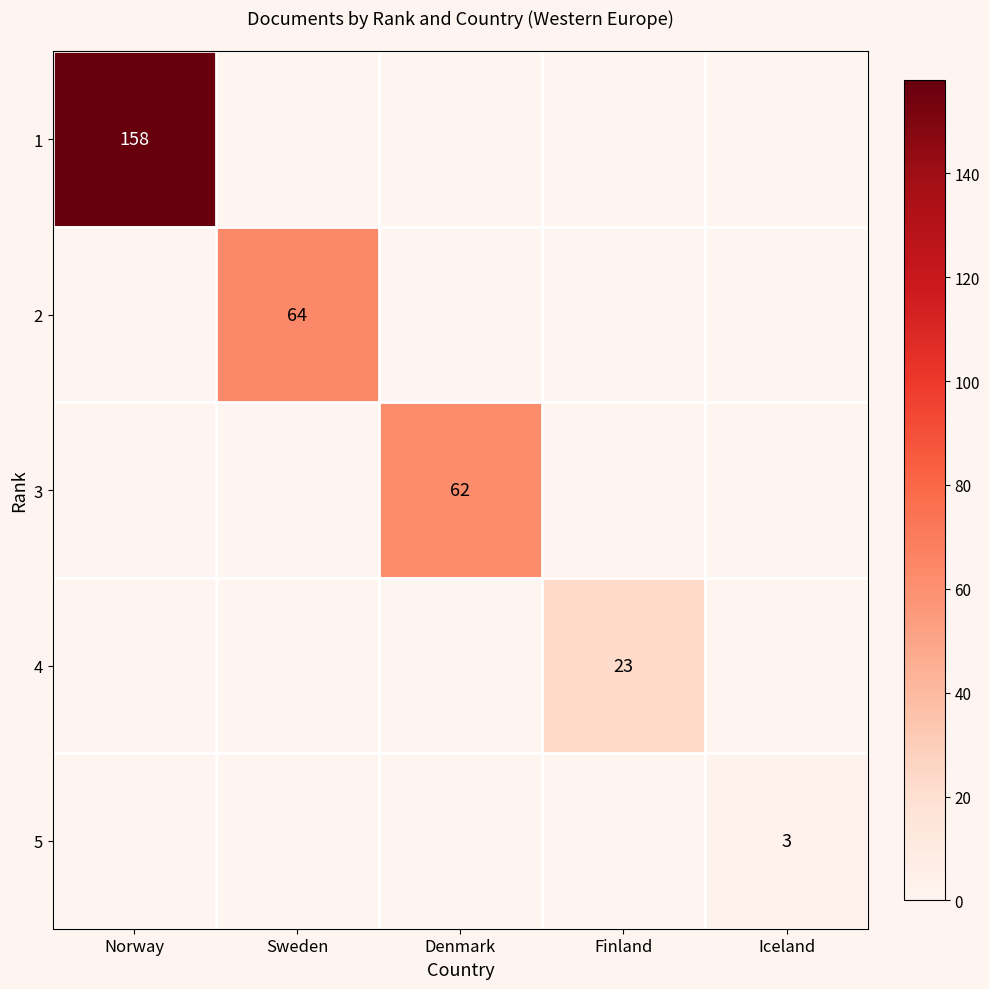

The value of 4 at Finland is 23. True or false?

True